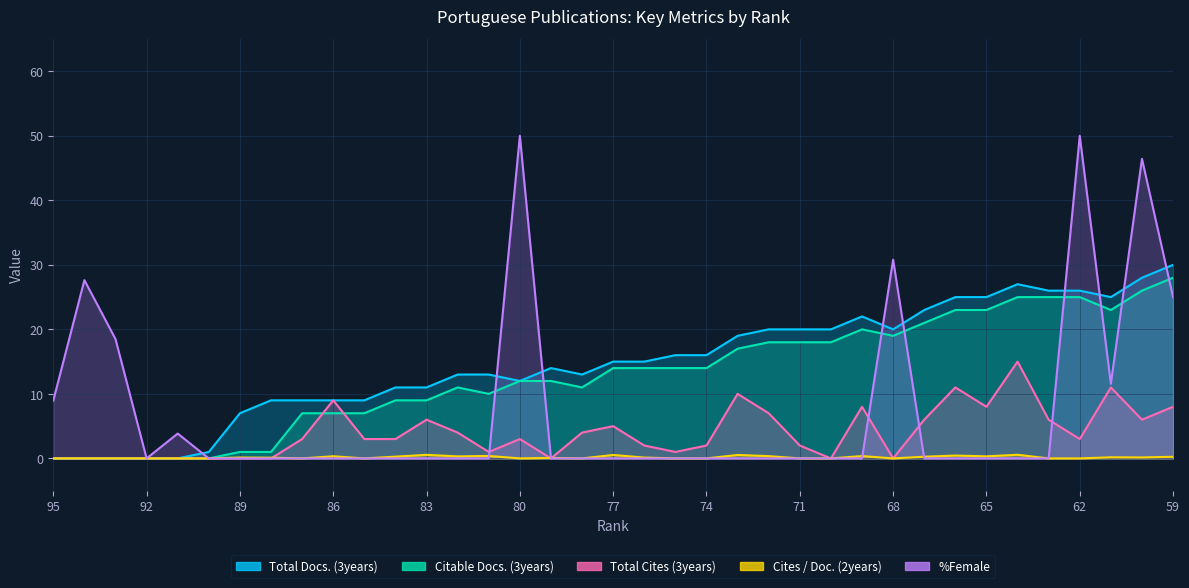

At which category does Total Cites (3years) reach its first local valley?

81